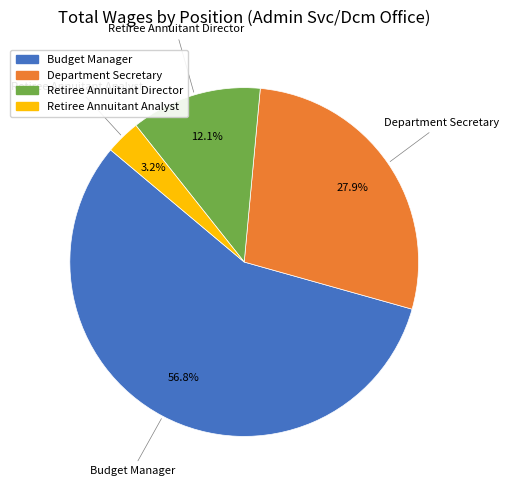

Is it true that Budget Manager is 51% of the pie?

False